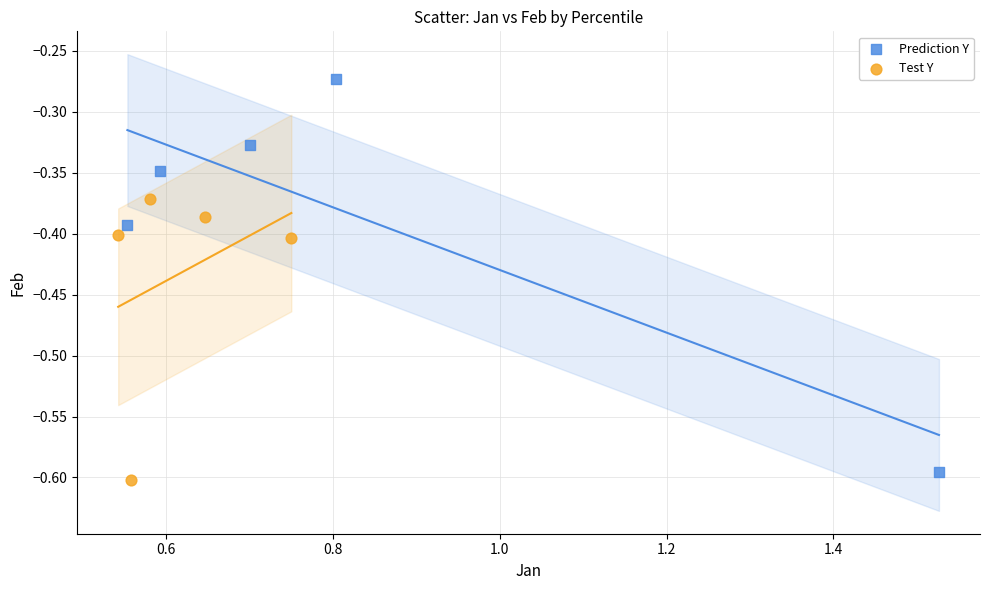

Which series reaches the maximum Y coordinate?

Prediction Y